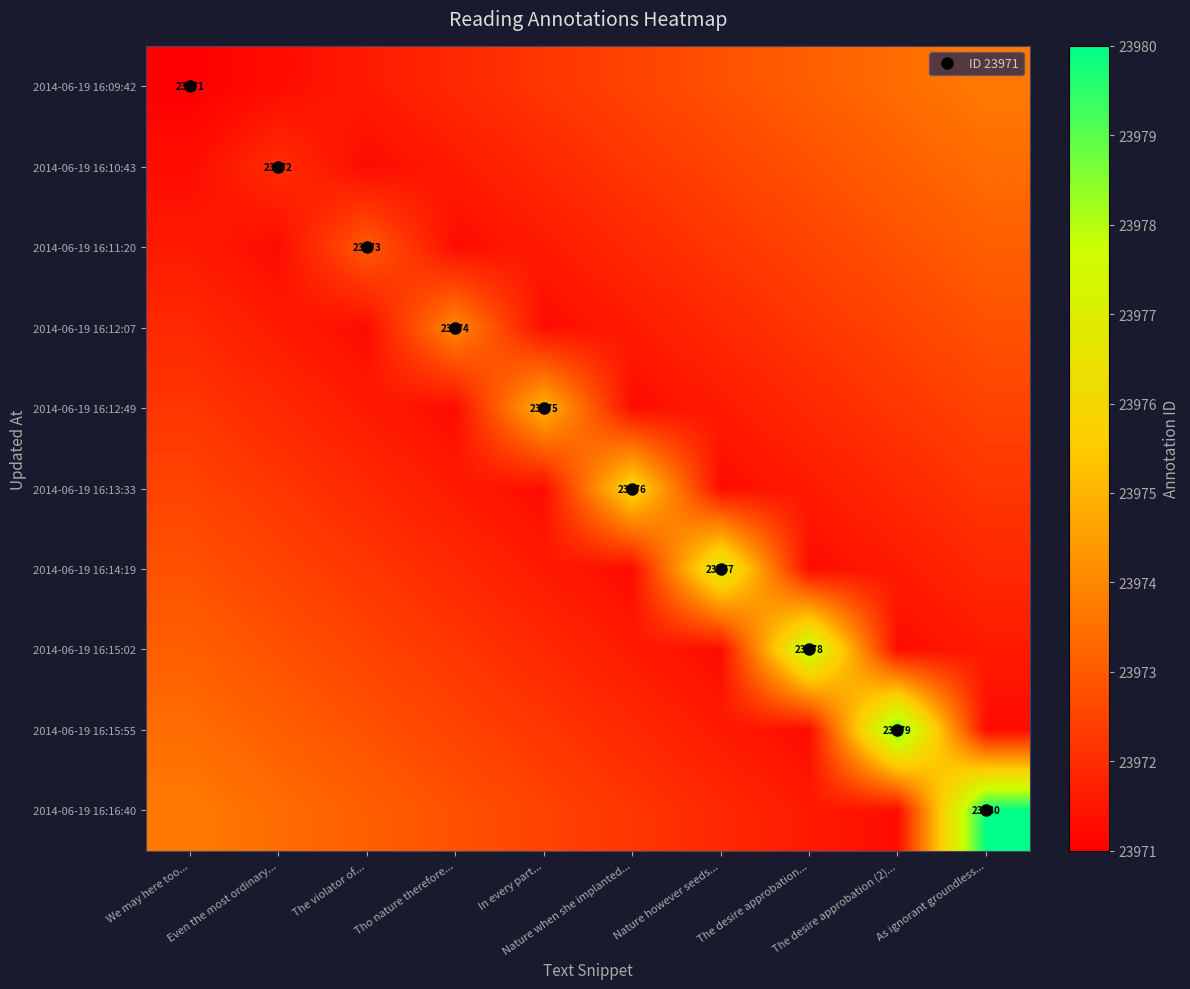

What is the spread (max minus min) of values at The desire approbation...?

6.7